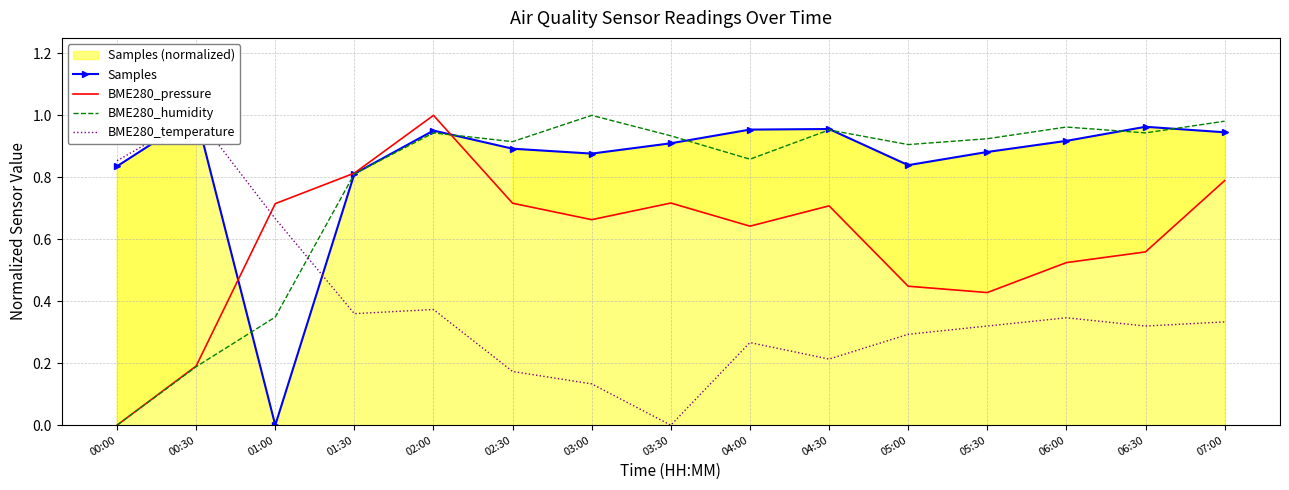

How many times do Samples and BME280_humidity cross each other?

7